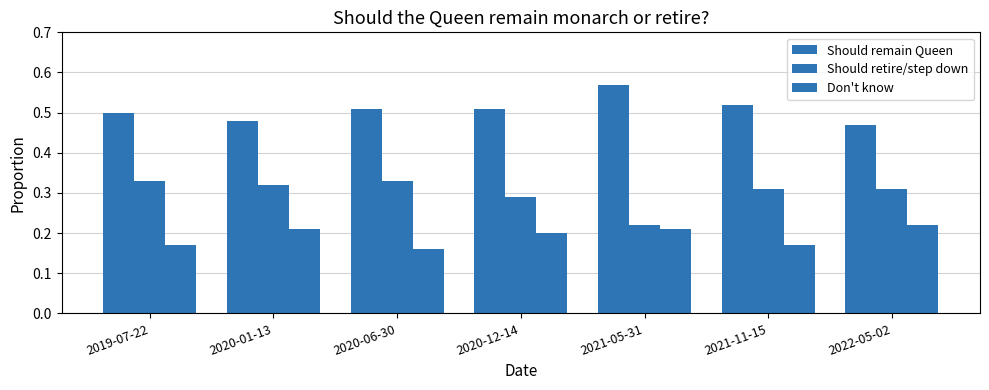

At which label is Should retire/step down closest to 0?

2021-05-31